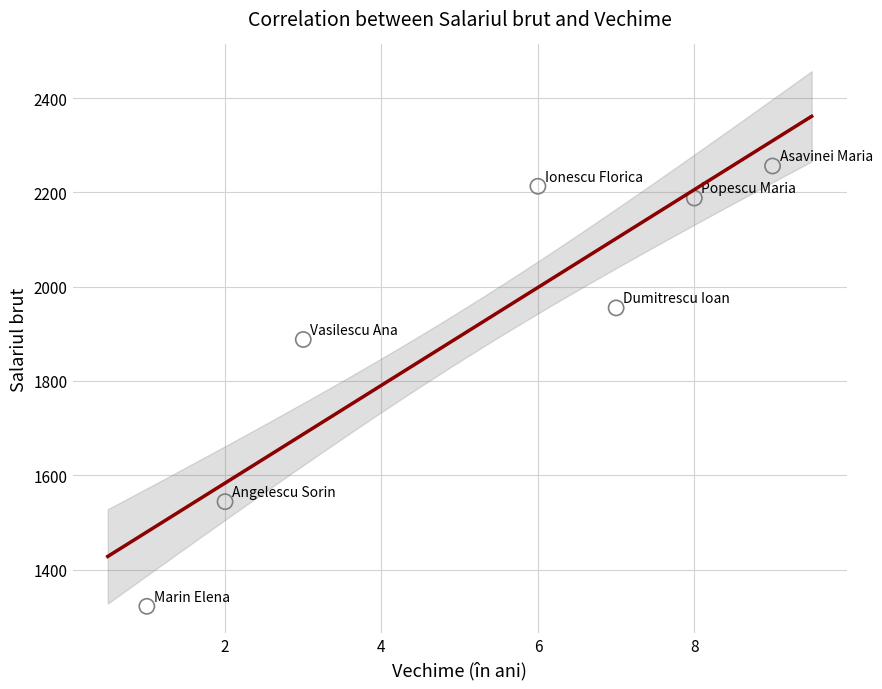

What Y value in the scatter plot is closest to 1789?

1888